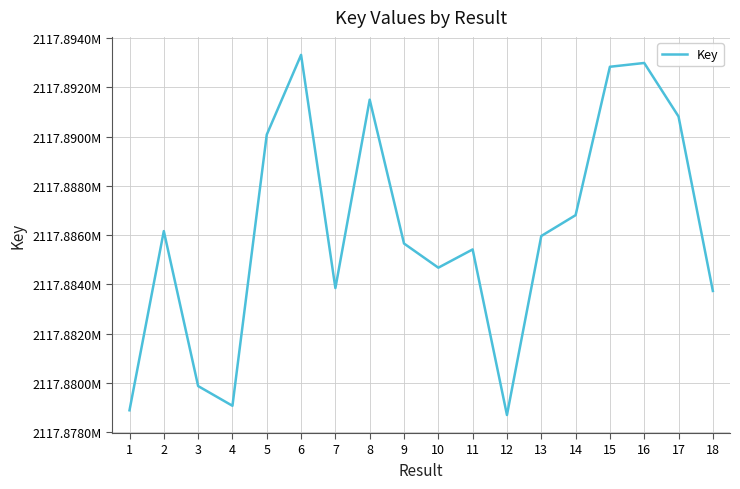

True or false: there are more than 2 points higher than both neighbors.

True